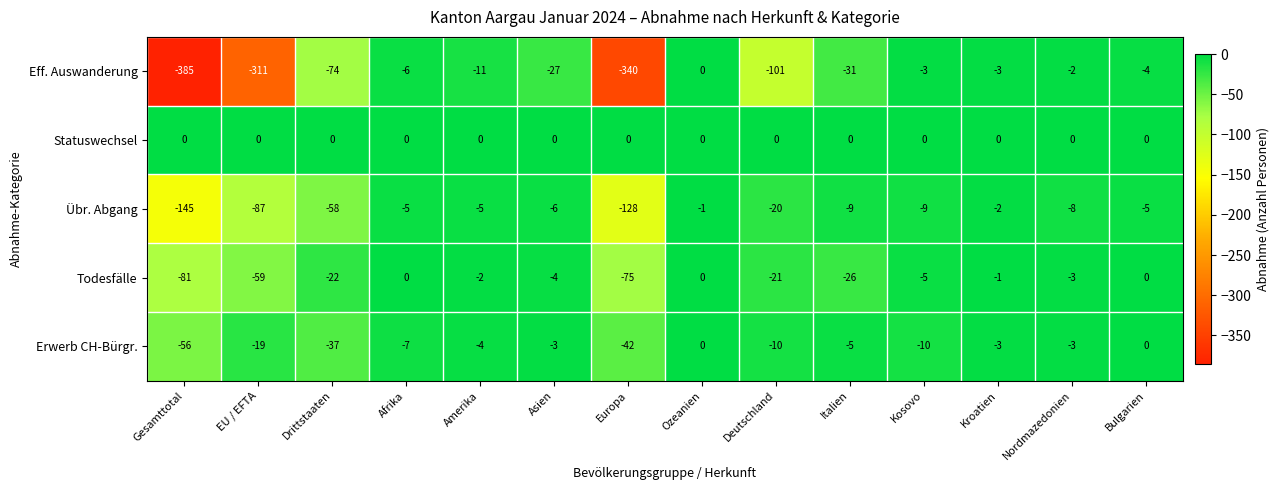

What is the difference between the Eff. Auswanderung values at Afrika and Kosovo?

3